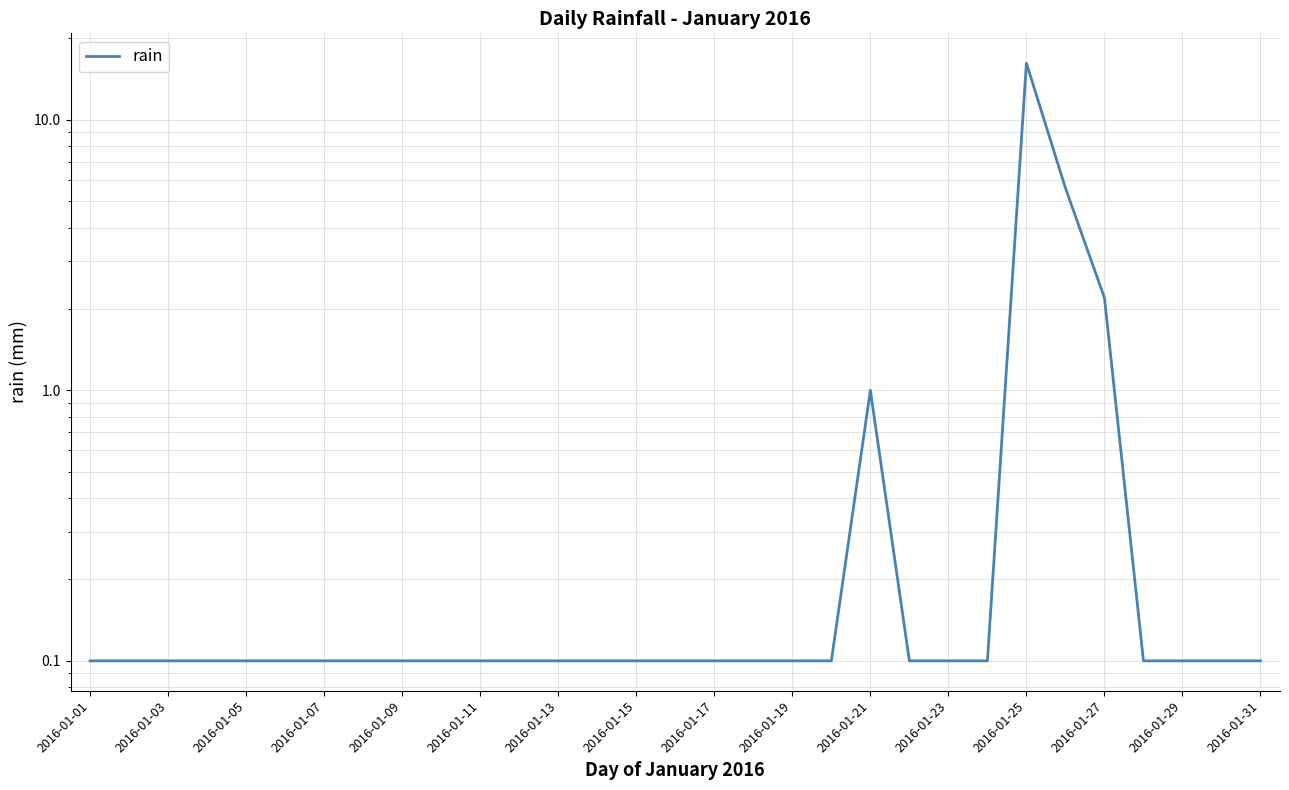

What is the greatest value displayed?

16.2